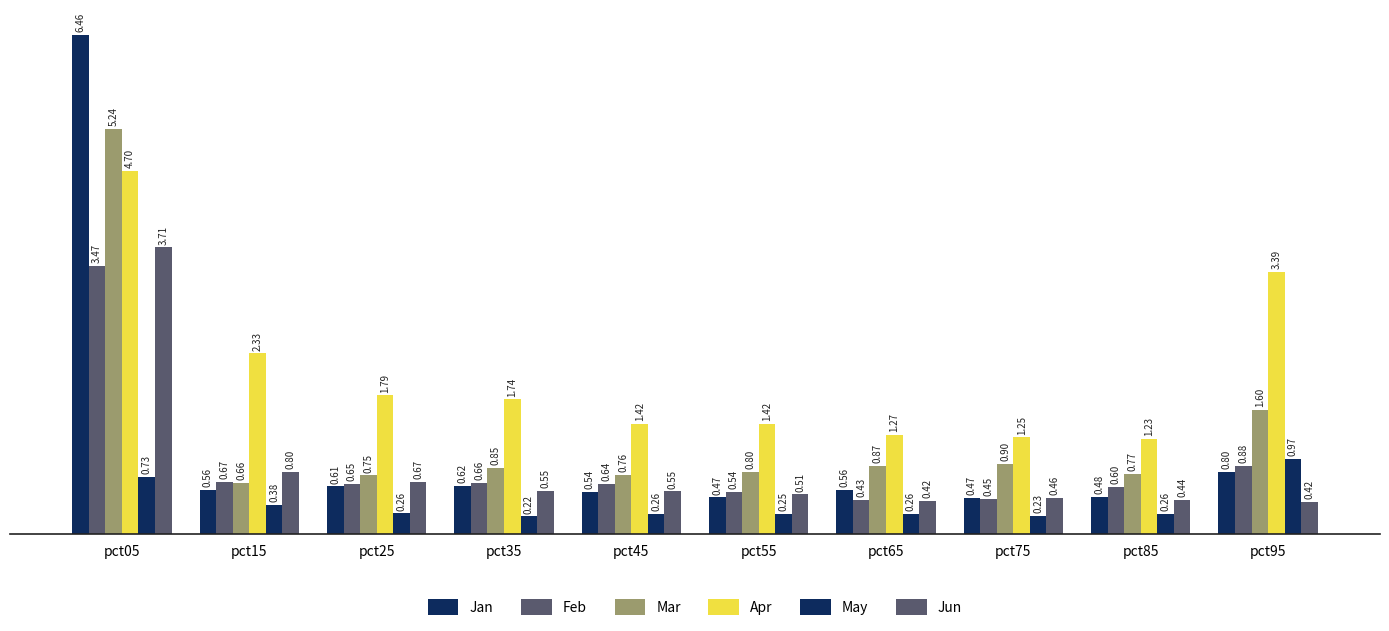

How many series are shown in this chart?

6